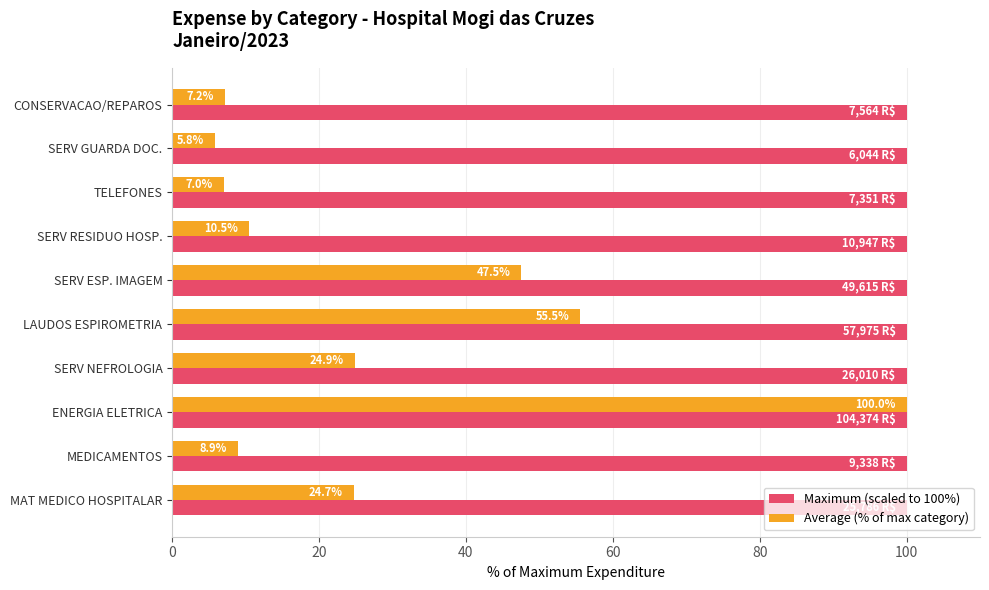

Is it true that Maximum (scaled to 100%) equals 100.0 at MAT MEDICO HOSPITALAR?

True